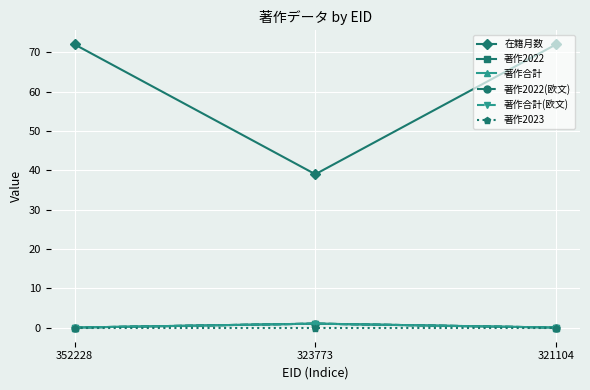

Is this an area chart (filled region under the line)?

No